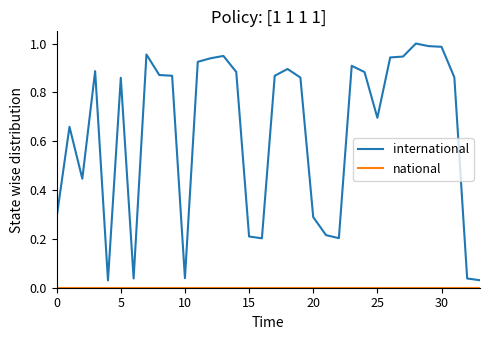

True or false: international and national cross at least once.

False